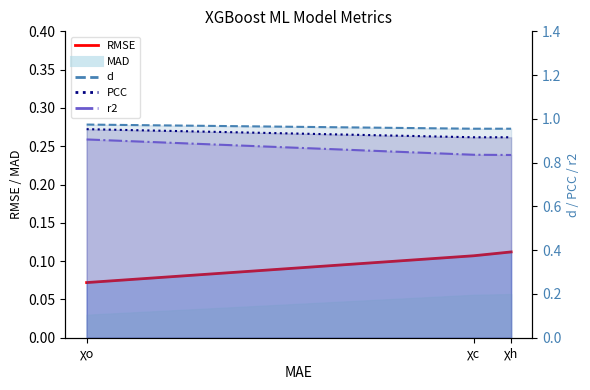

Which category has the highest value across all series?

χo